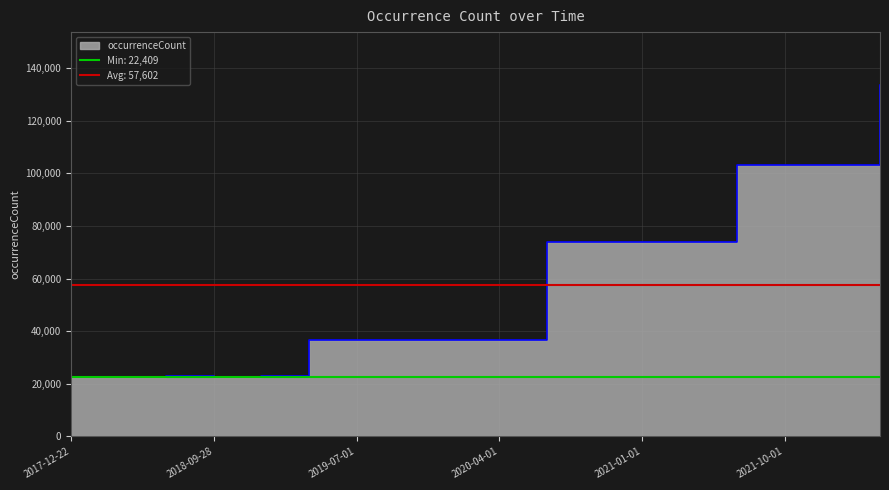

What is the ratio of the value at 2021-04-01 to the value at 2021-07-01?

0.7